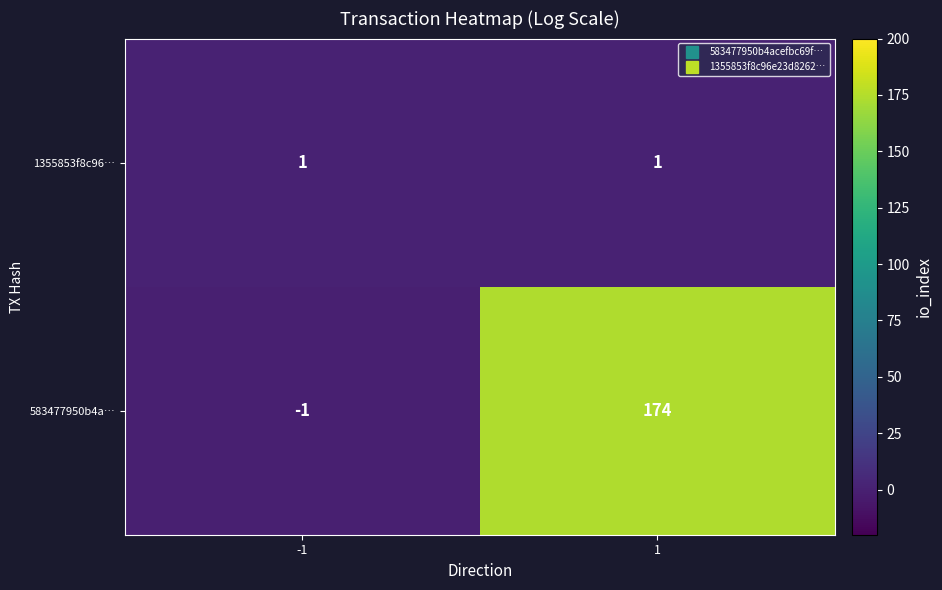

How many distinct data groups are displayed?

2